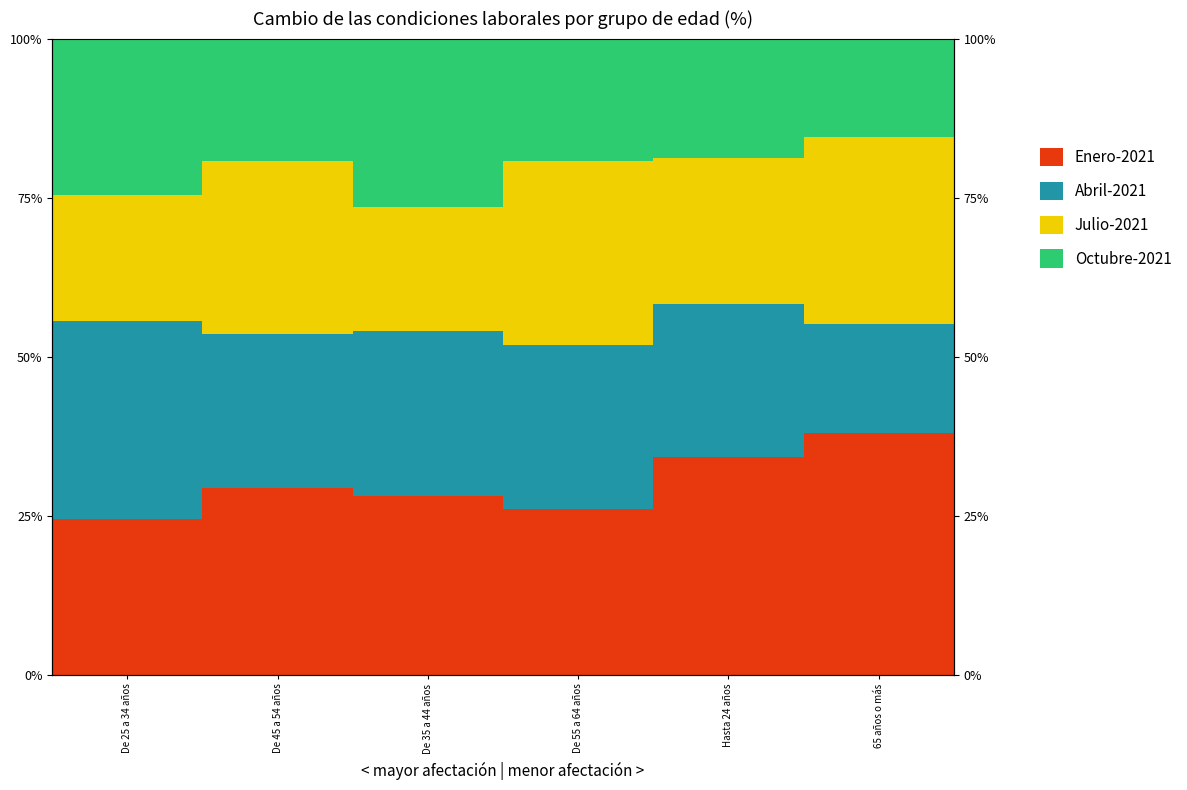

Reading left to right, list all the values displayed in this chart.

Enero-2021: 24.4	29.3	28.0	26.0	34.2	37.9
Abril-2021: 31.2	24.2	26.0	25.7	24.1	17.2
Julio-2021: 19.7	27.1	19.5	28.9	23.0	29.3
Octubre-2021: 24.7	19.3	26.5	19.3	18.7	15.5